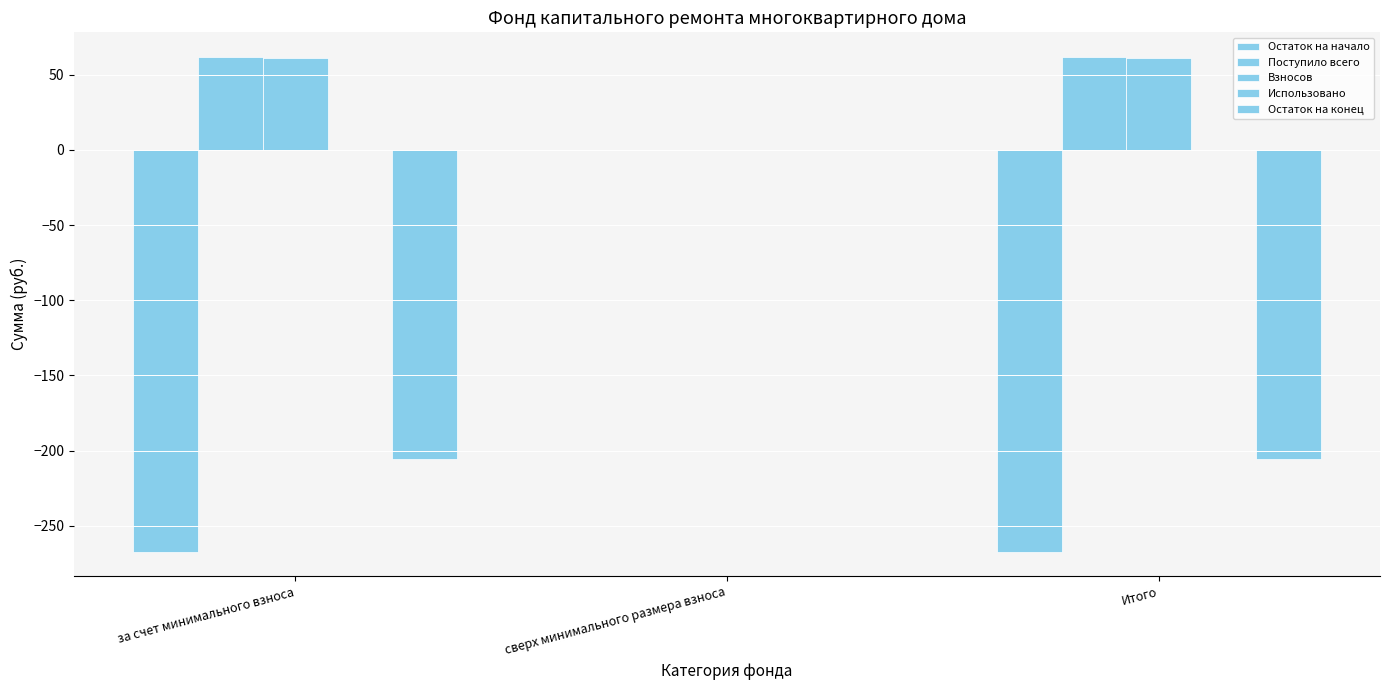

The value of Остаток на конец at Итого is -205.5. True or false?

True